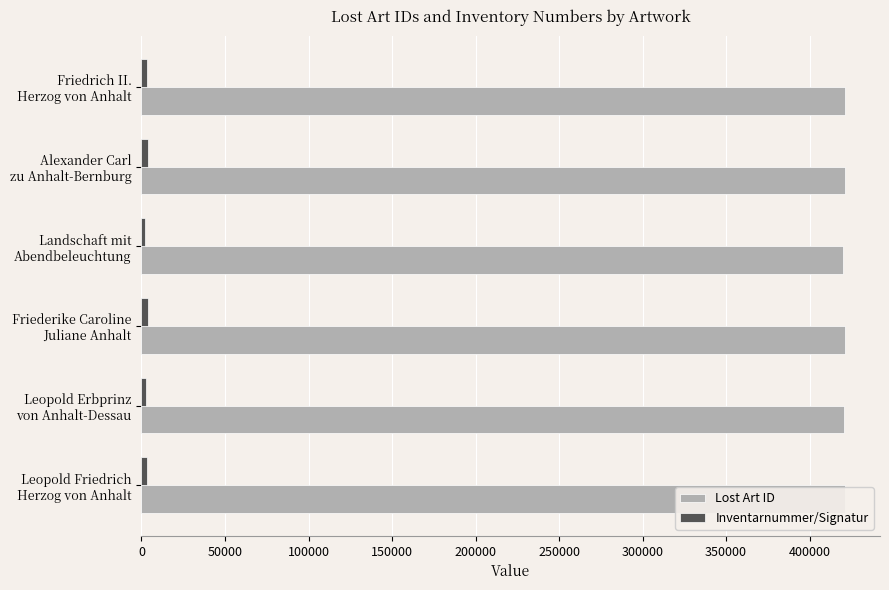

At how many categories does at least one series exceed 31583?

6